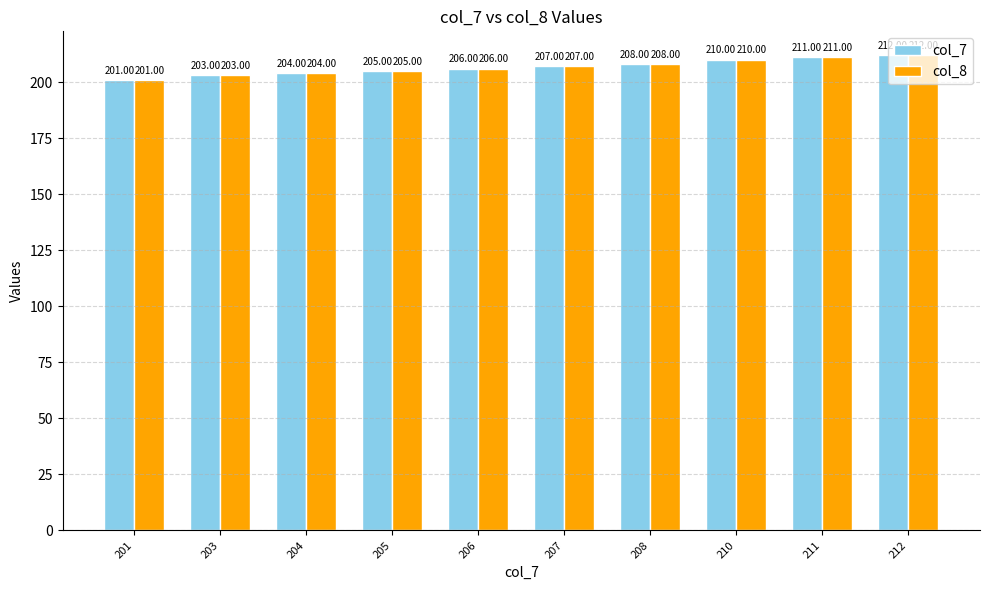

What is the average value of the col_8 series?

207